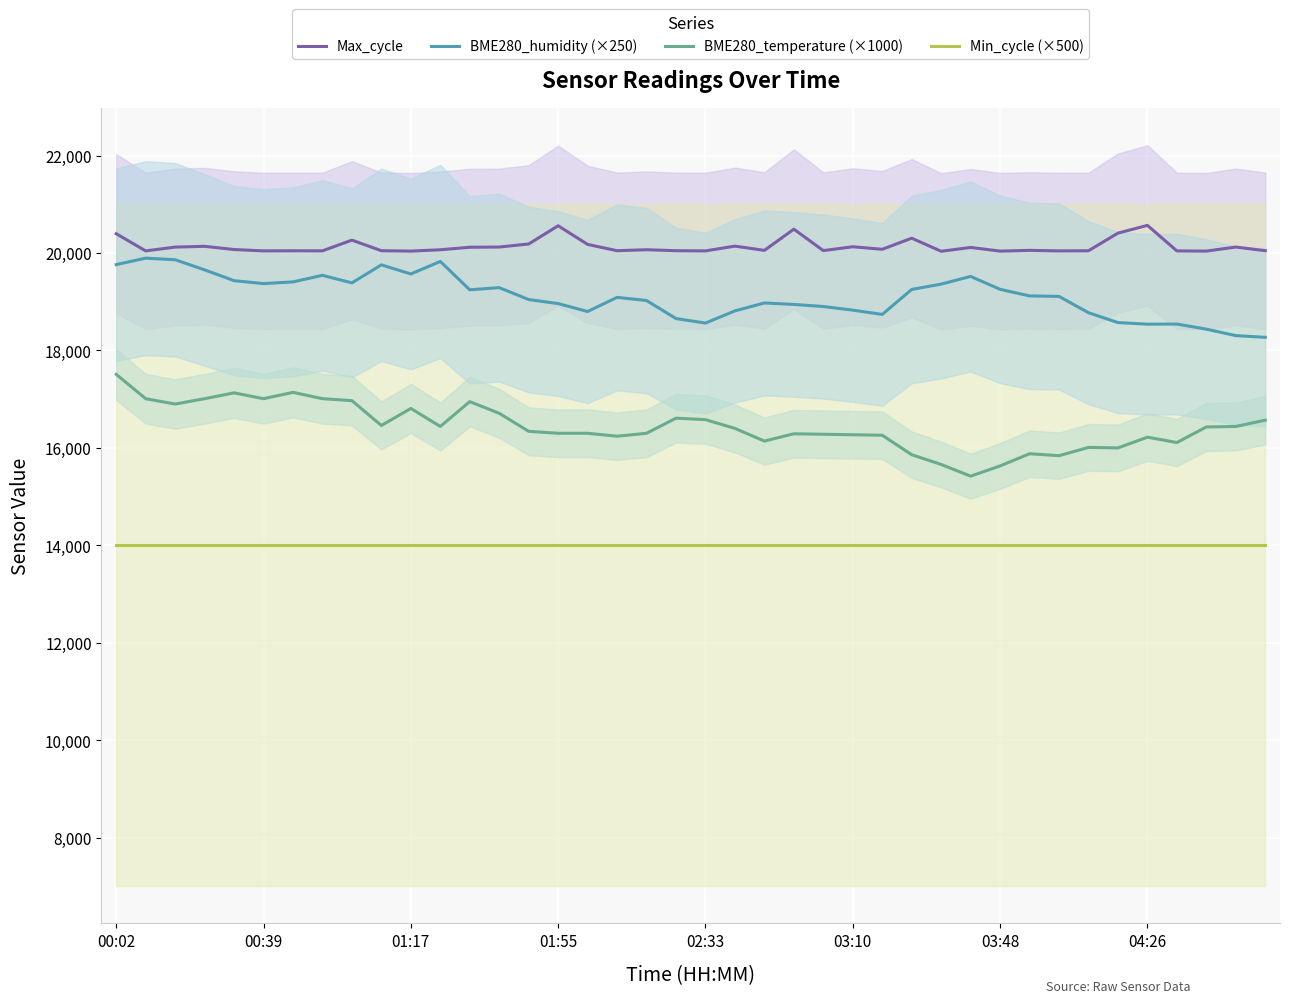

How many data points does each series have?

40